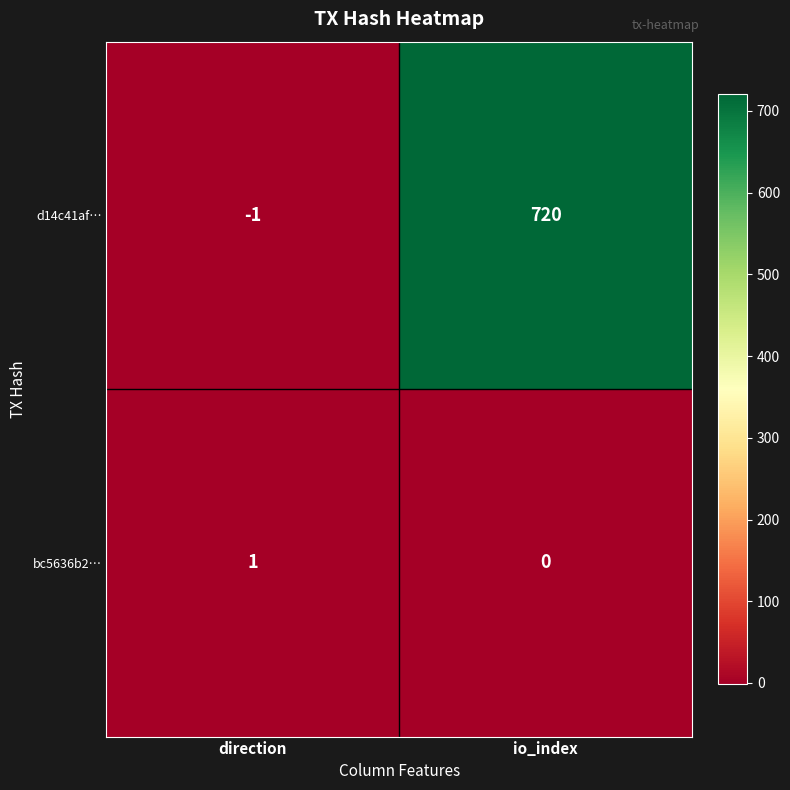

The d14c41af… series shows -1 at direction. True or false?

True